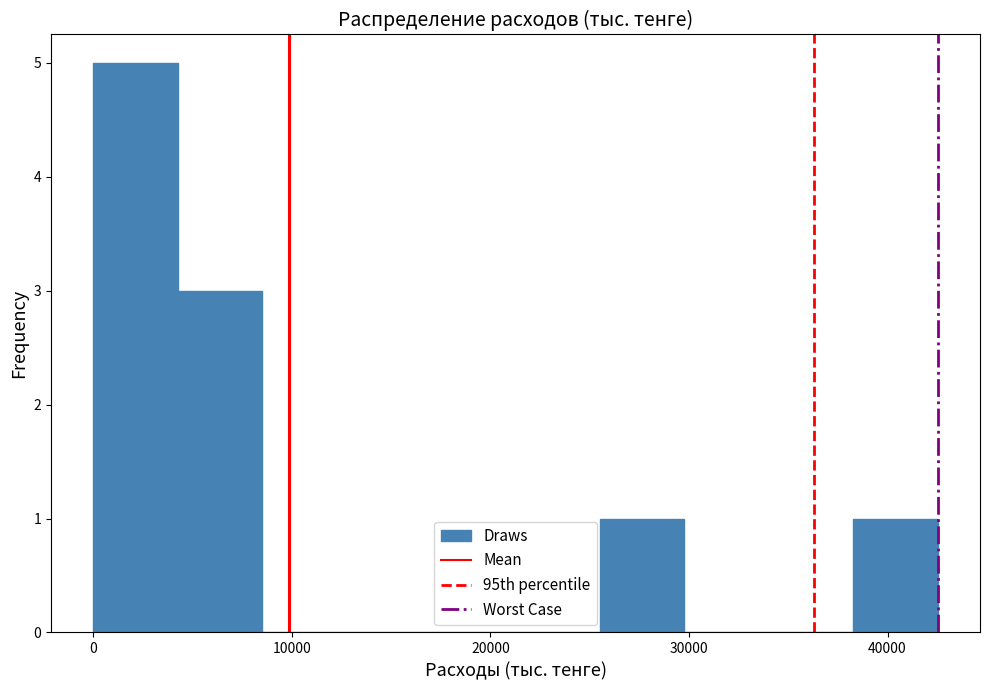

Reading left to right, list every bar in this chart as the range it spans on the x-axis followed by its height. Neither the bar edges nor the heights are printed on the chart, so give them approximately, as read against the axes.

0 to 4000: 5
4000 to 9000: 3
9000 to 13000: 0
13000 to 17000: 0
17000 to 21000: 0
21000 to 26000: 0
26000 to 30000: 1
30000 to 34000: 0
34000 to 38000: 0
38000 to 43000: 1